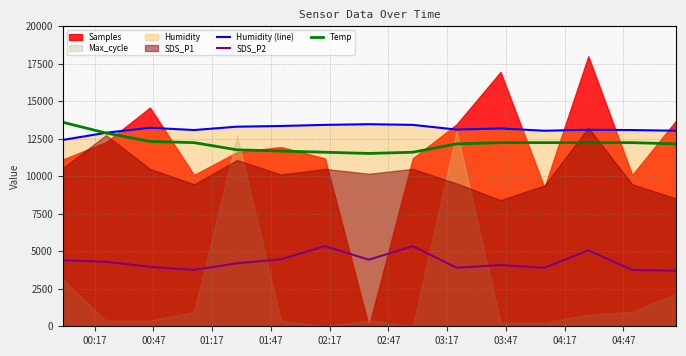

How many values in the Temp series are below 12240?

7